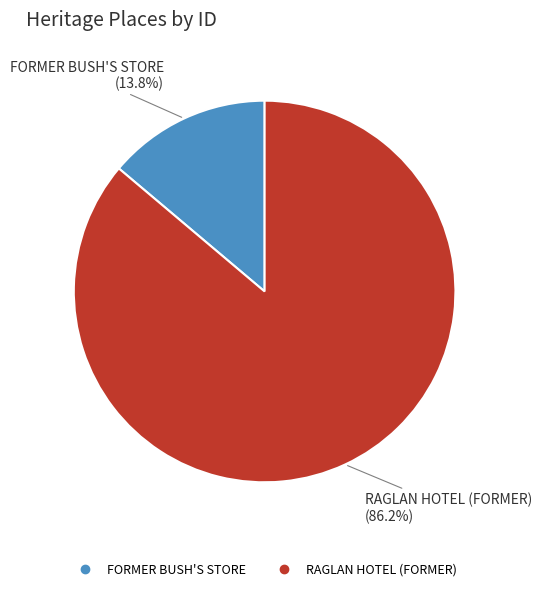

To the nearest percent, what percentage of the pie is RAGLAN HOTEL (FORMER)?

86%